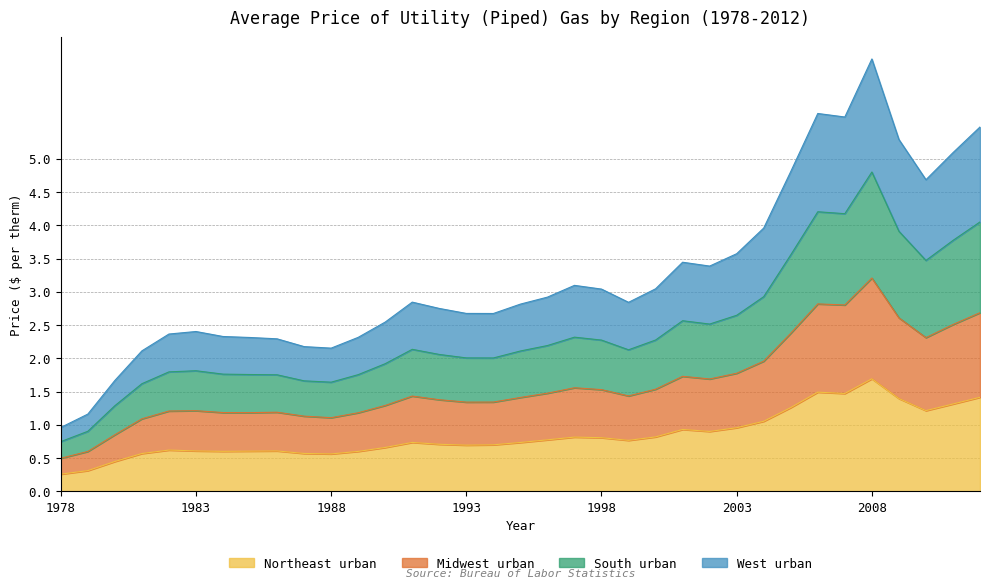

How many series are shown in this chart?

4